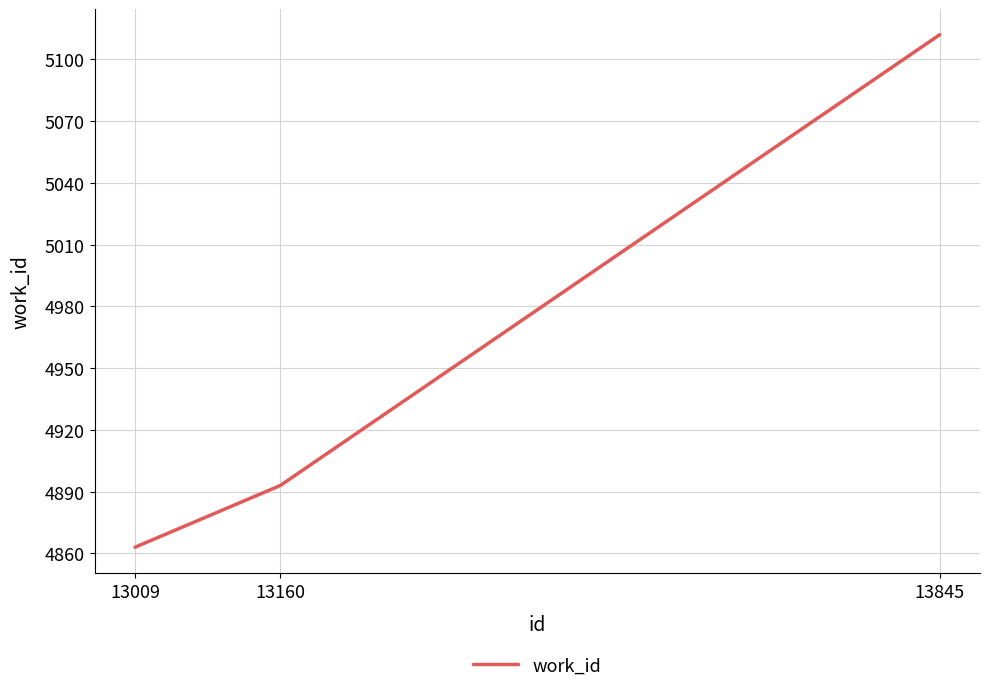

Between 13009 and 13845, which is larger?

13845